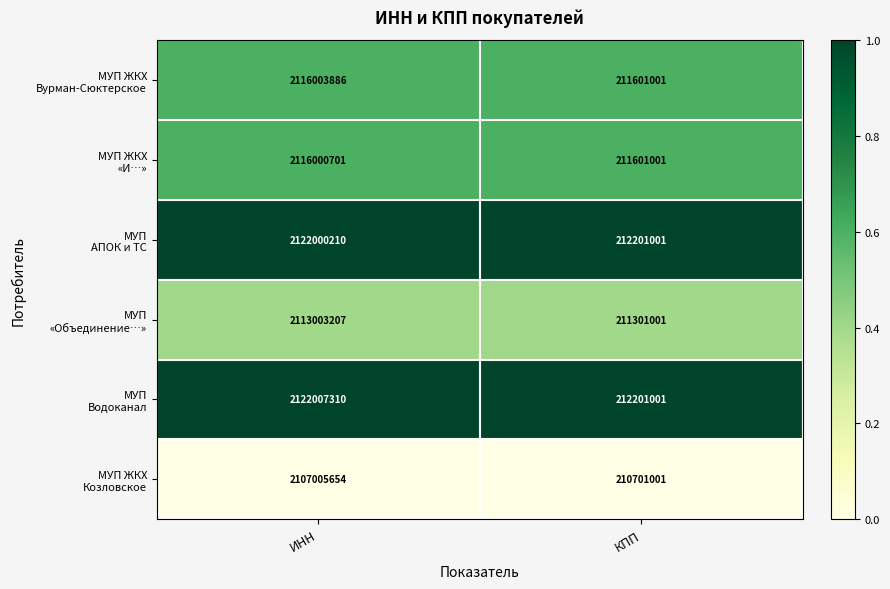

What is the difference between the highest and lowest values at ИНН?

15001656